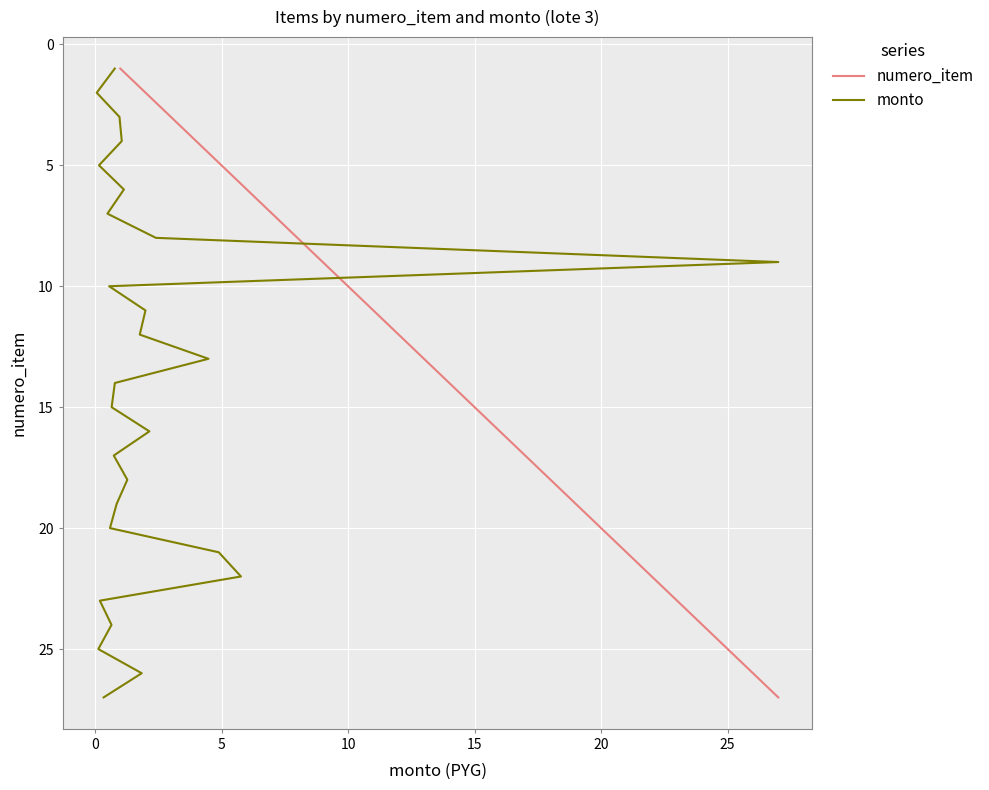

The numero_item series shows 31 at 20. True or false?

False